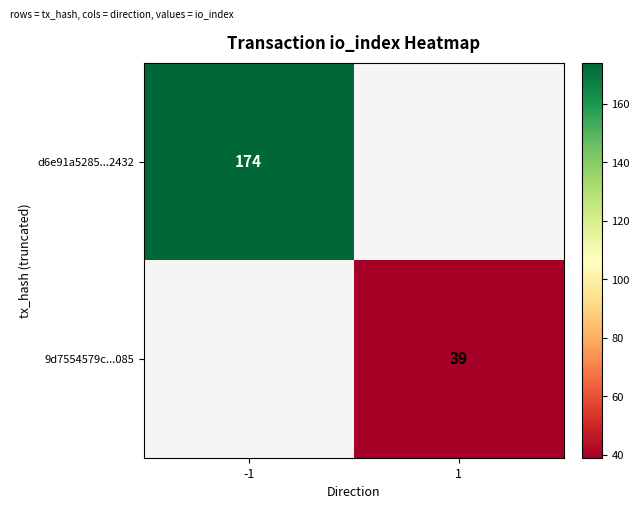

Is the value of d6e91a5285...2432 at -1 greater than the value of 9d7554579c...085 at 1?

Yes